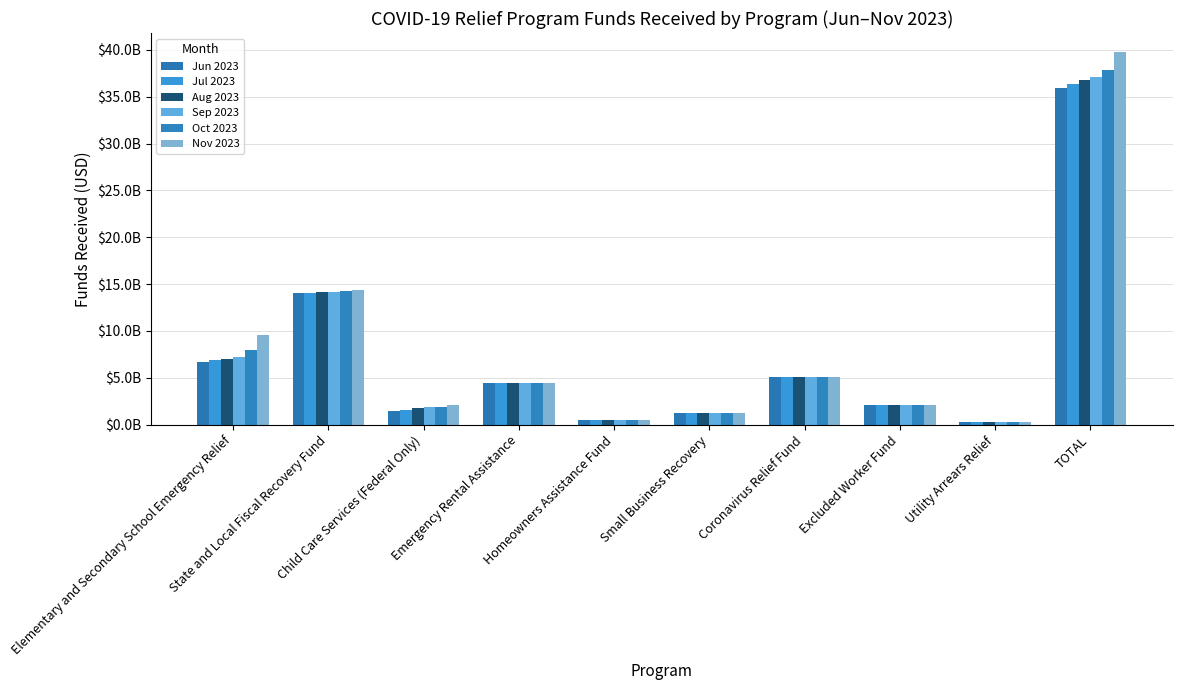

Rank the categories by Sep 2023 value from highest to lowest.

TOTAL, State and Local Fiscal Recovery Fund, Elementary and Secondary School Emergency Relief, Coronavirus Relief Fund, Emergency Rental Assistance, Excluded Worker Fund, Child Care Services (Federal Only), Small Business Recovery, Homeowners Assistance Fund, Utility Arrears Relief